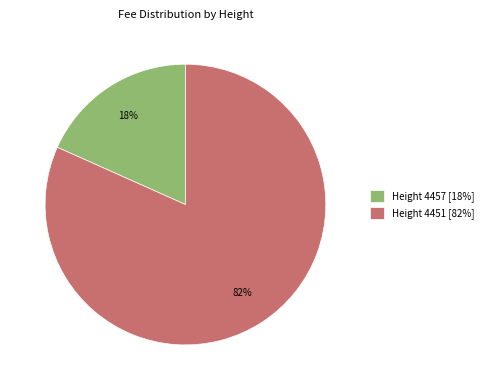

What percentage is the Height 4457 [18%] slice, to the nearest percent?

18%